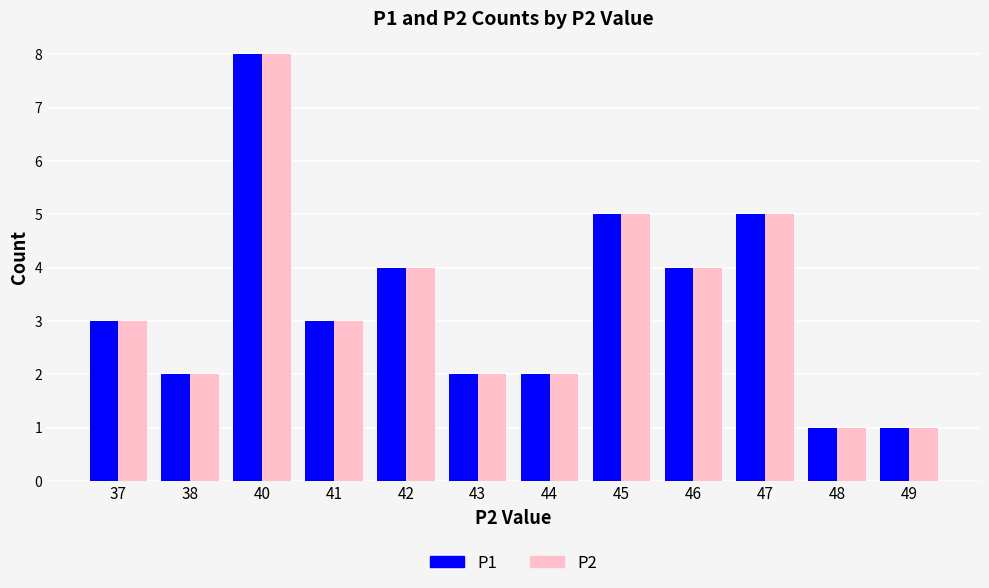

What is the sum of all P2 values?

40